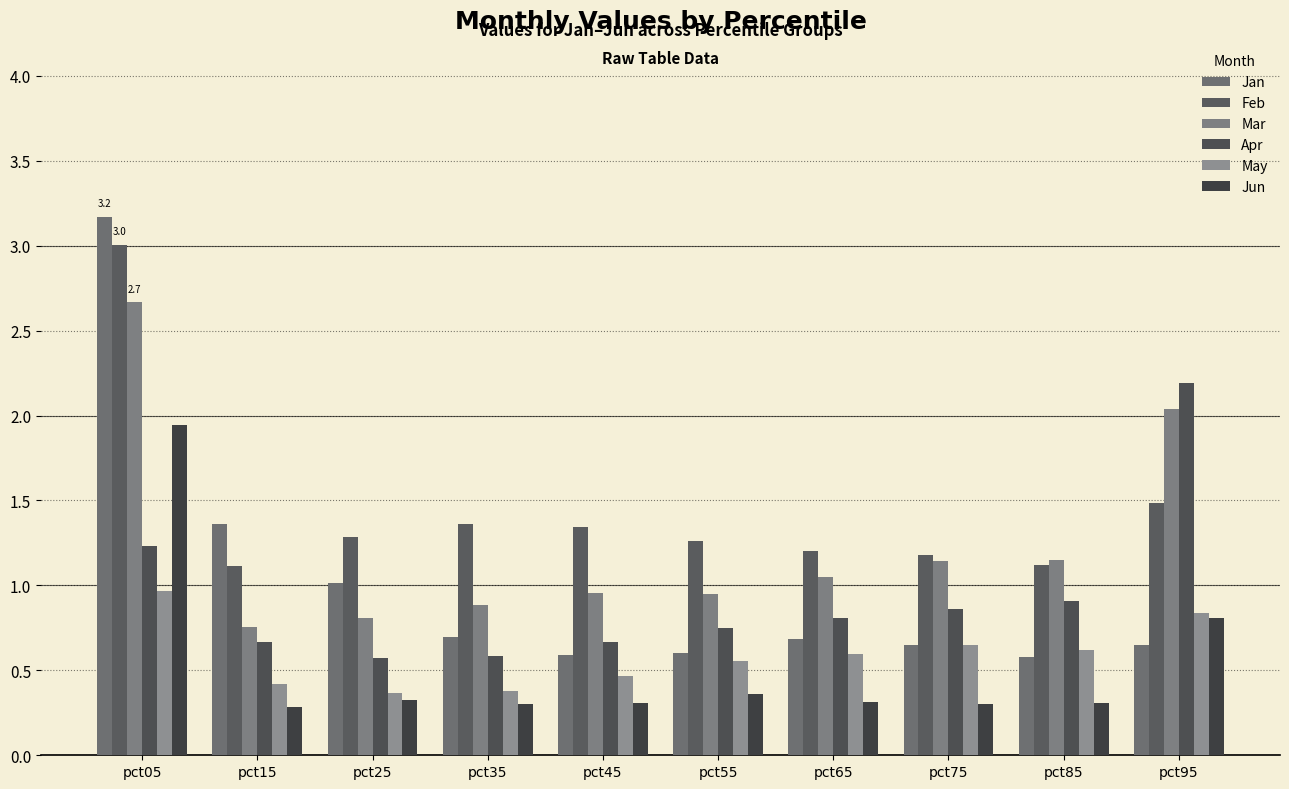

Which series has the widest spread of values?

Jan